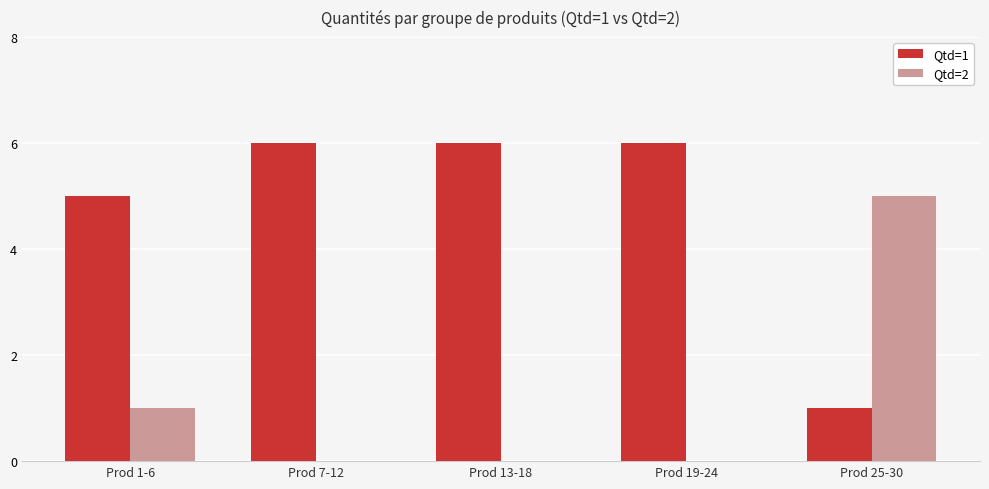

Reading right to left, what are all the values shown in this chart?

Qtd=1: 1	6	6	6	5
Qtd=2: 5	0	0	0	1